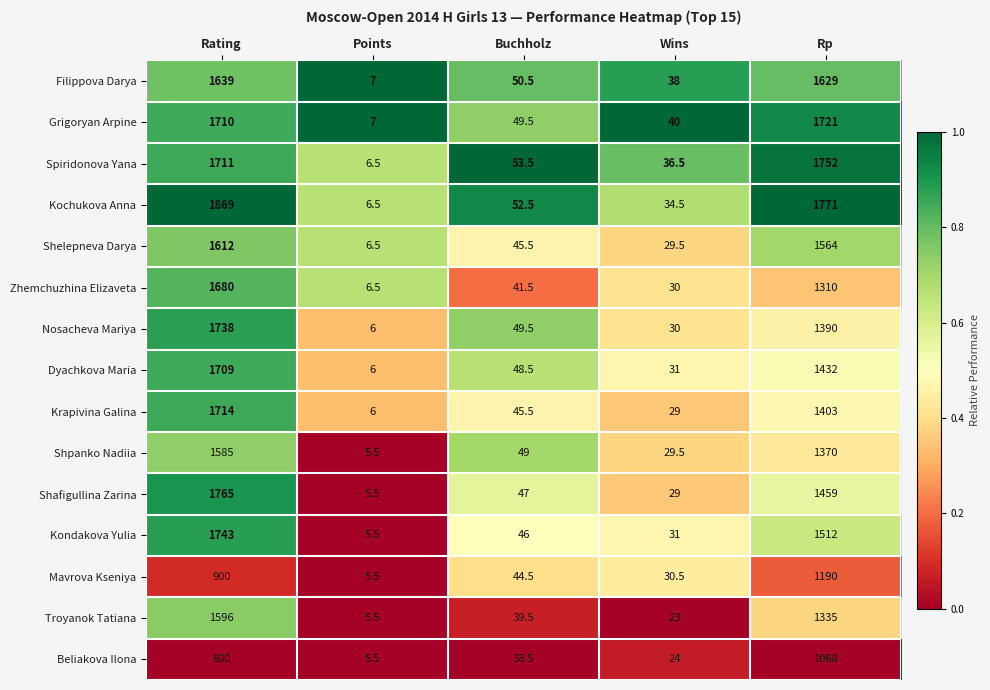

At Rating, list the series in order from largest to smallest.

Kochukova Anna, Shafigullina Zarina, Kondakova Yulia, Nosacheva Mariya, Krapivina Galina, Spiridonova Yana, Grigoryan Arpine, Dyachkova Maria, Zhemchuzhina Elizaveta, Filippova Darya, Shelepneva Darya, Troyanok Tatiana, Shpanko Nadiia, Mavrova Kseniya, Beliakova Ilona